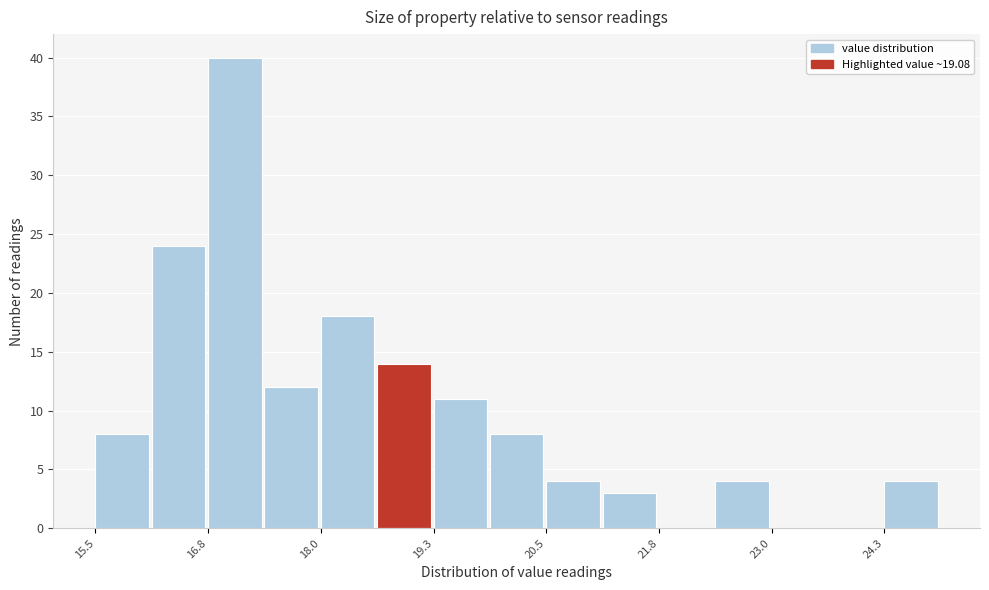

Around what value on the x-axis is the tallest bar? Give the approximate position of its centre, as read against the axis.

17.0